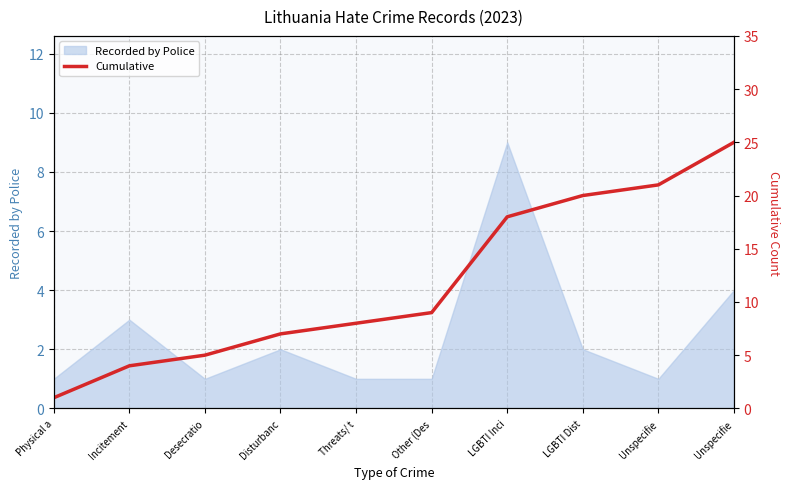

What is the change in value from Disturbanc to LGBTI Inci?

+11